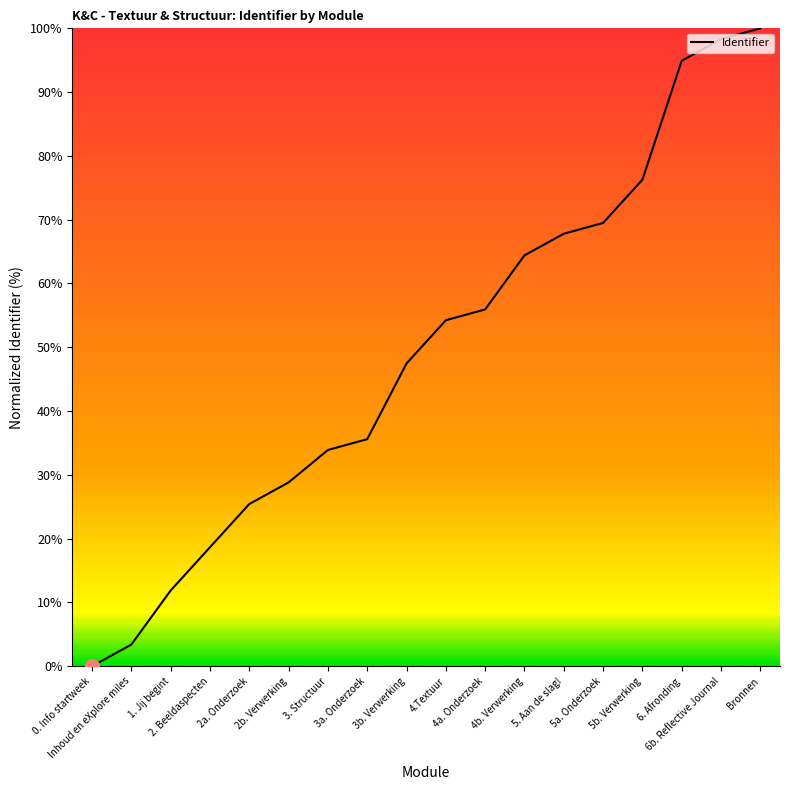

Where does the data first go above 54?

4.Textuur